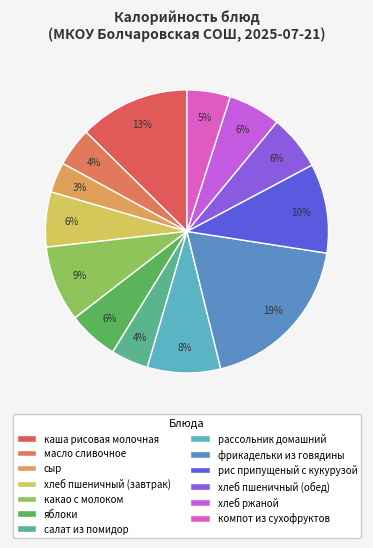

Is хлеб ржаной the majority of the pie?

No